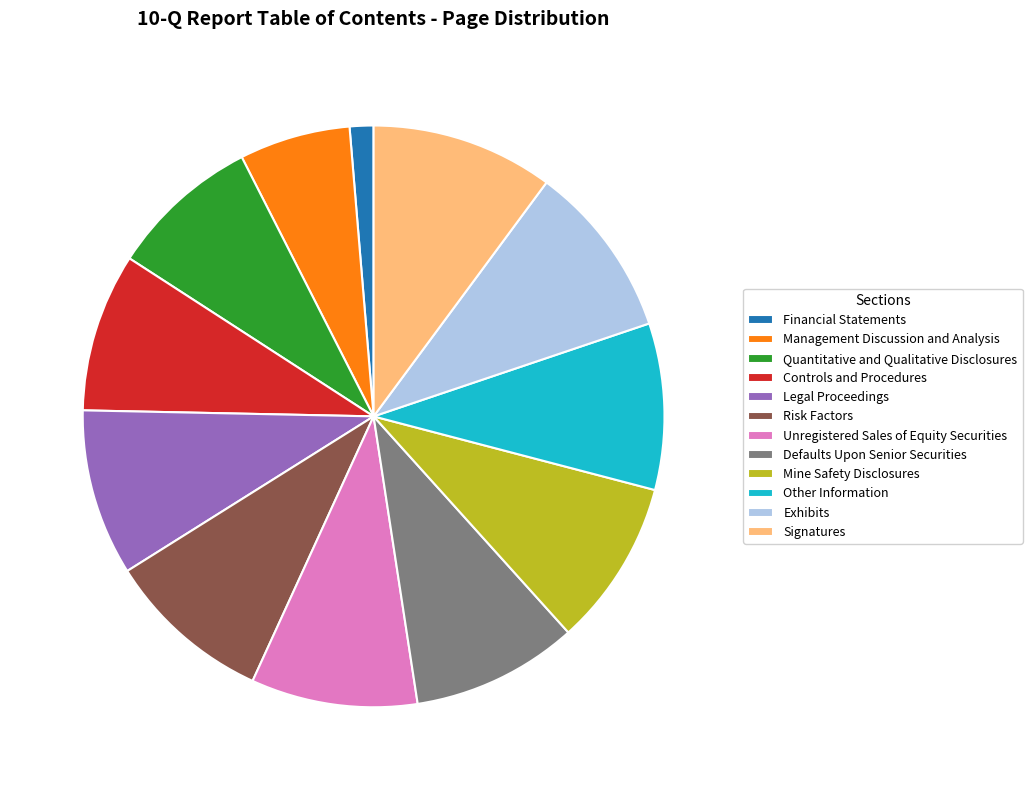

Is there a majority slice in this chart?

No